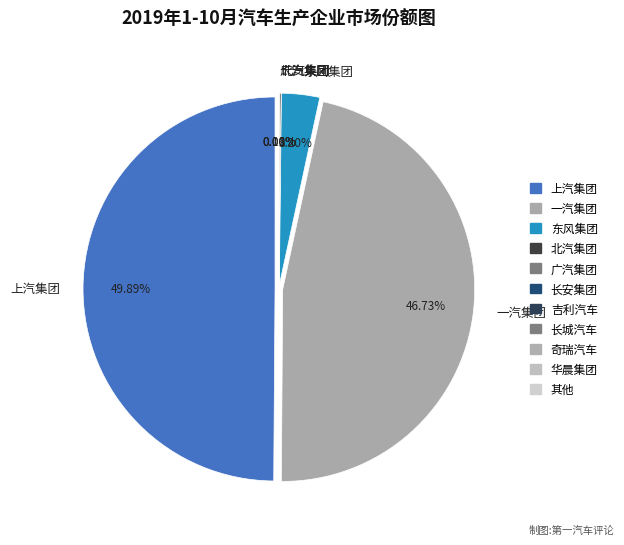

Does any single category account for the majority?

No